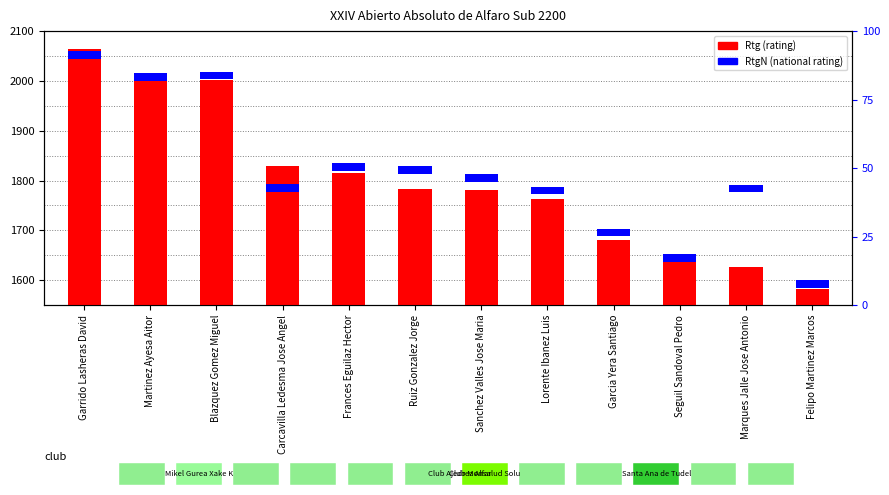

Where does the data first go above 1782?

Garrido Lasheras David